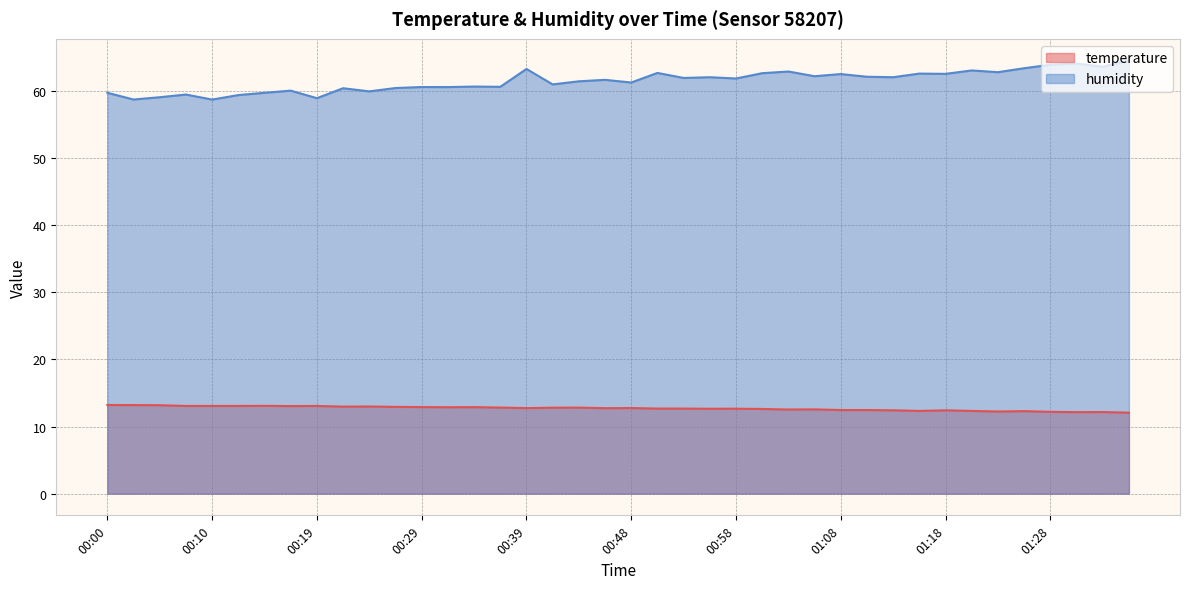

At which category does temperature reach its first local peak?

00:14